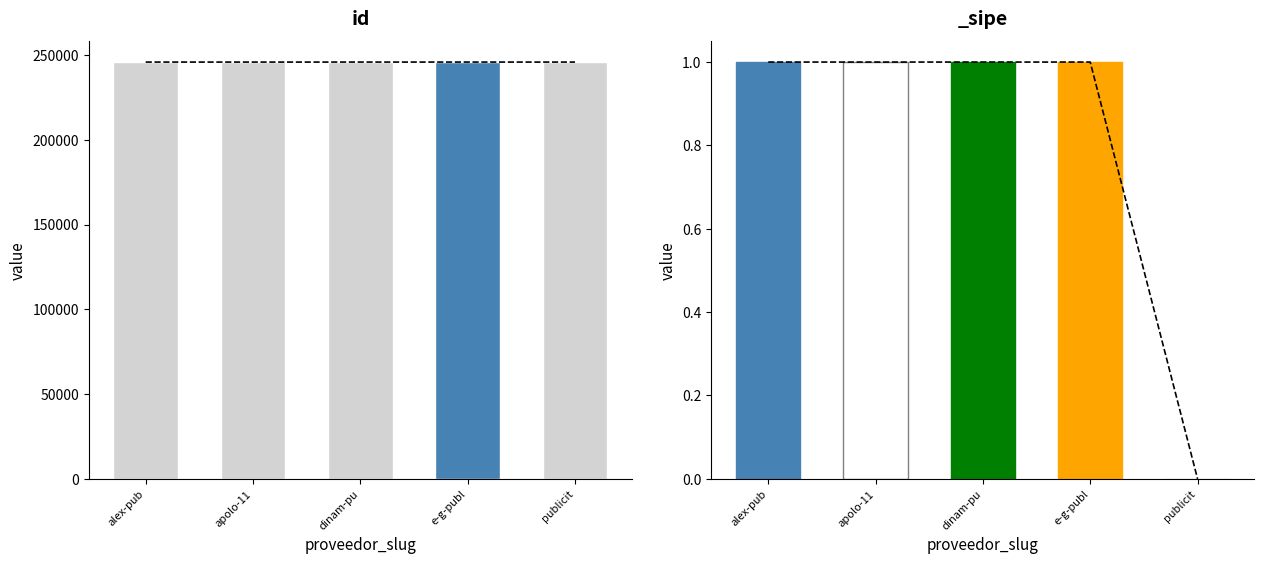

List the labels in order of value, largest first.

e-g-publ, dinam-pu, alex-pub, publicit, apolo-11